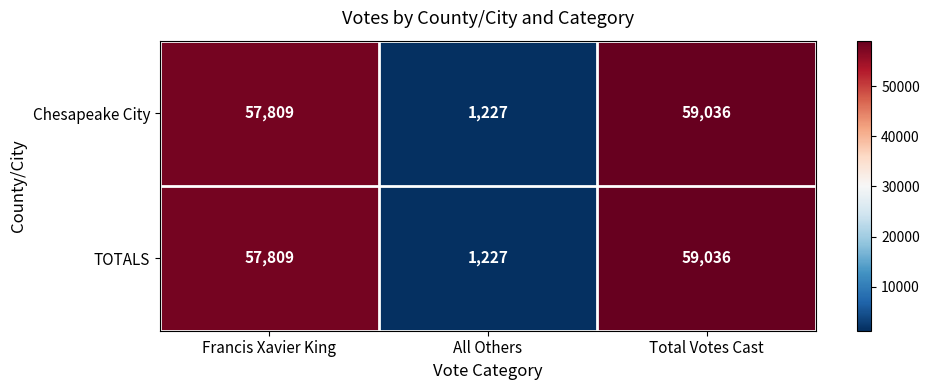

Reading left to right, what are all the values shown in this chart?

Chesapeake City: Francis Xavier King=57809	All Others=1227	Total Votes Cast=59036
TOTALS: Francis Xavier King=57809	All Others=1227	Total Votes Cast=59036